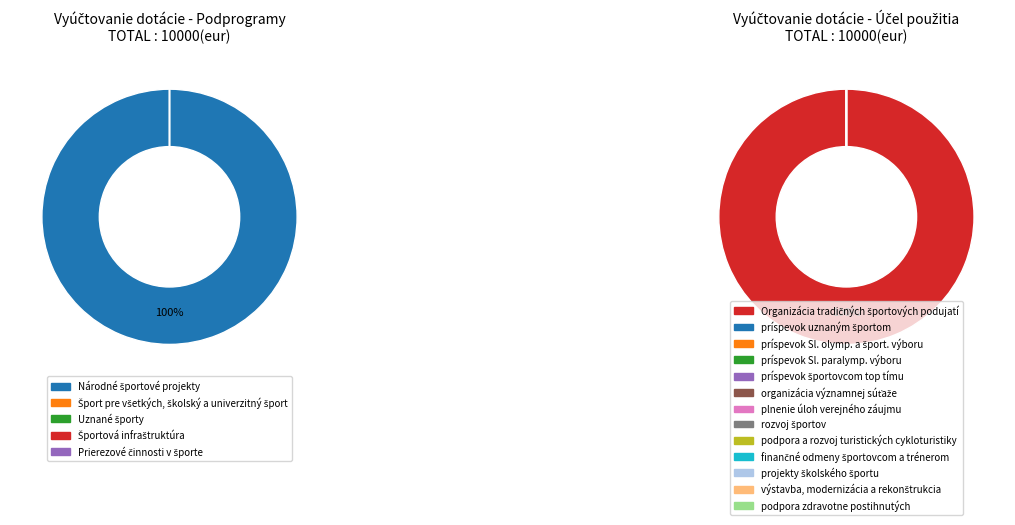

What is the change in value from Národné športové projekty to Uznané športy?

-10000